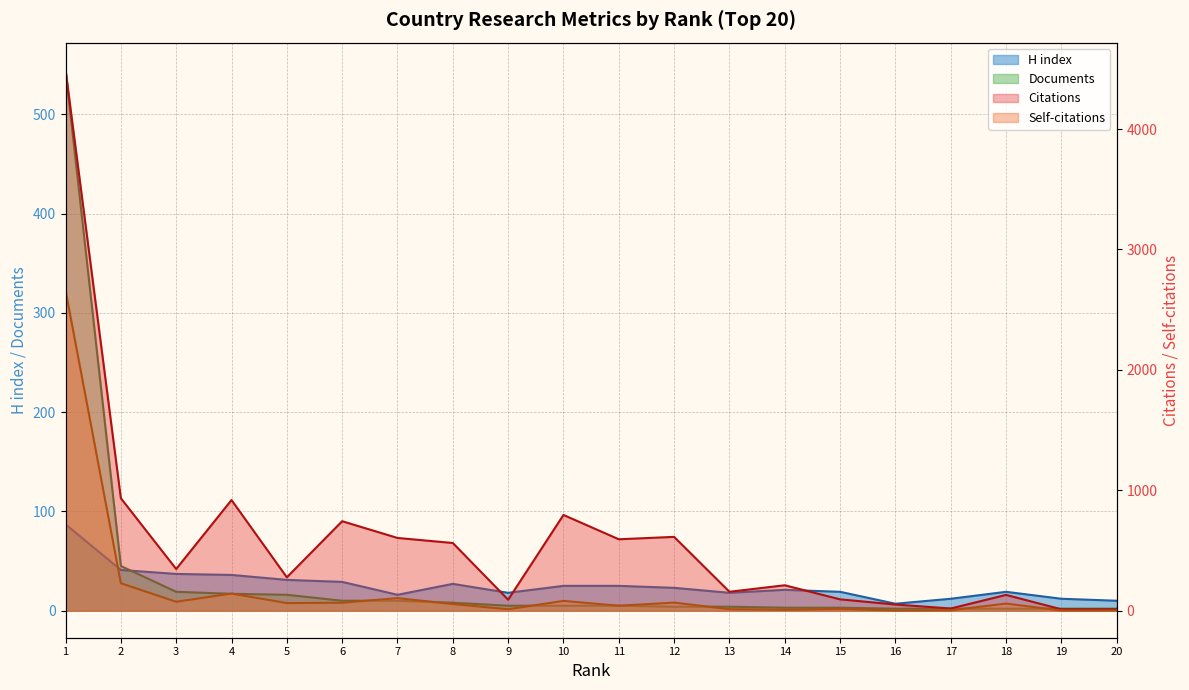

True or false: Documents has more than 0 interior local peaks.

False